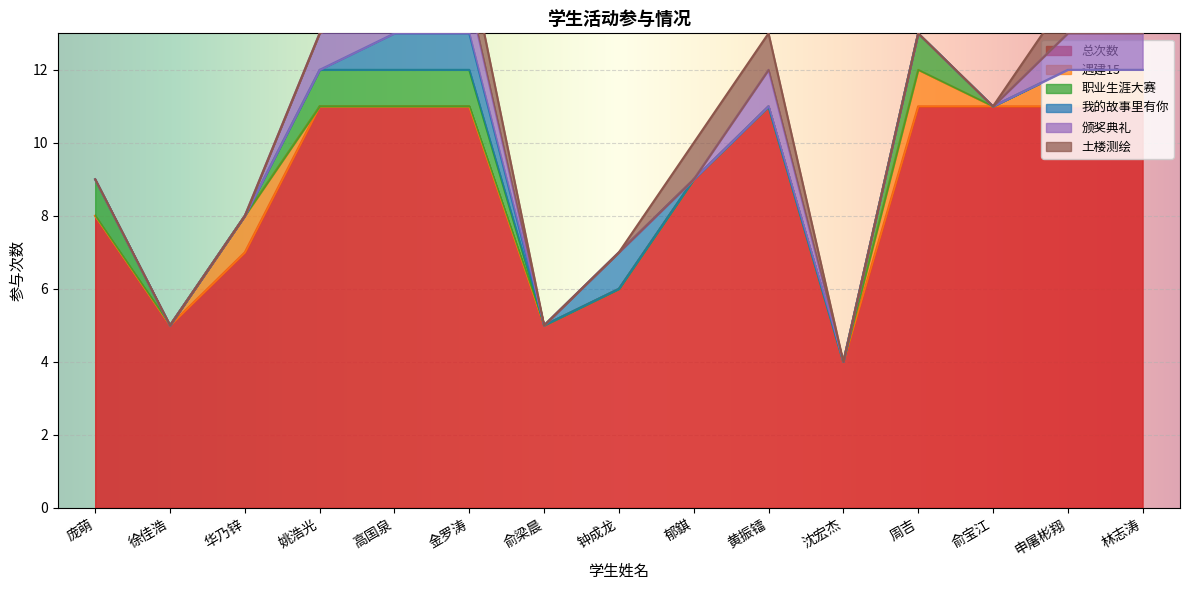

Between which two adjacent categories do 我的故事里有你 and 土楼测绘 first intersect?

钟成龙 and 郁錤